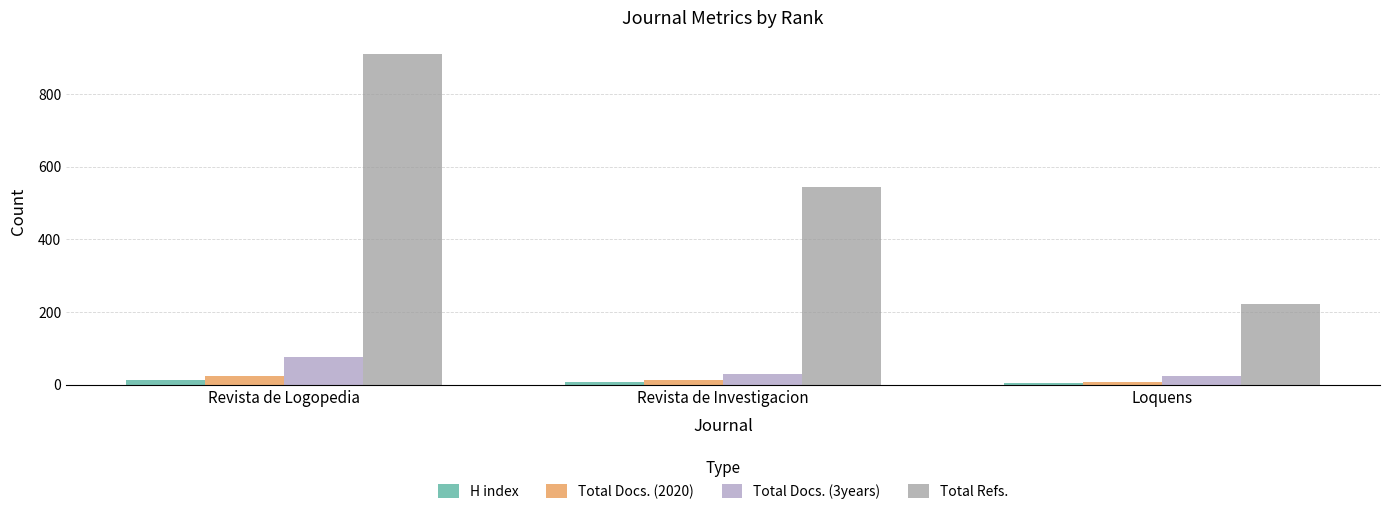

At Revista de Logopedia, list the series in order from largest to smallest.

Total Refs., Total Docs. (3years), Total Docs. (2020), H index